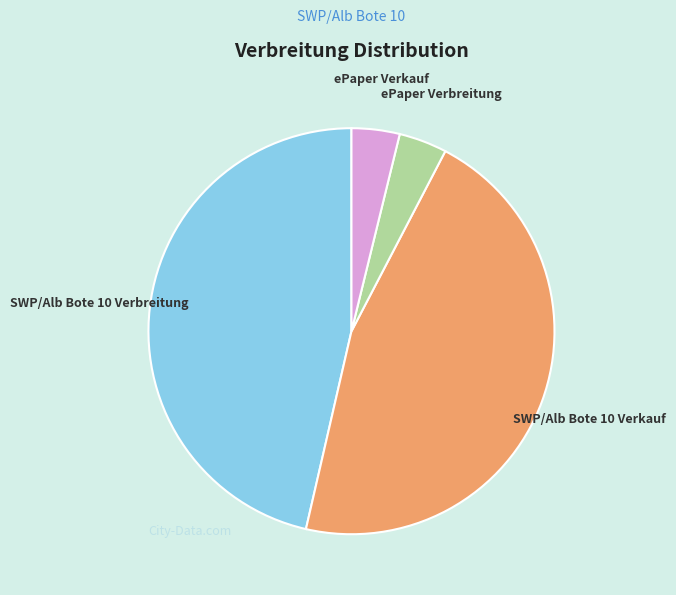

Is the sum of ePaper Verkauf and SWP/Alb Bote 10 Verbreitung greater than half?

Yes